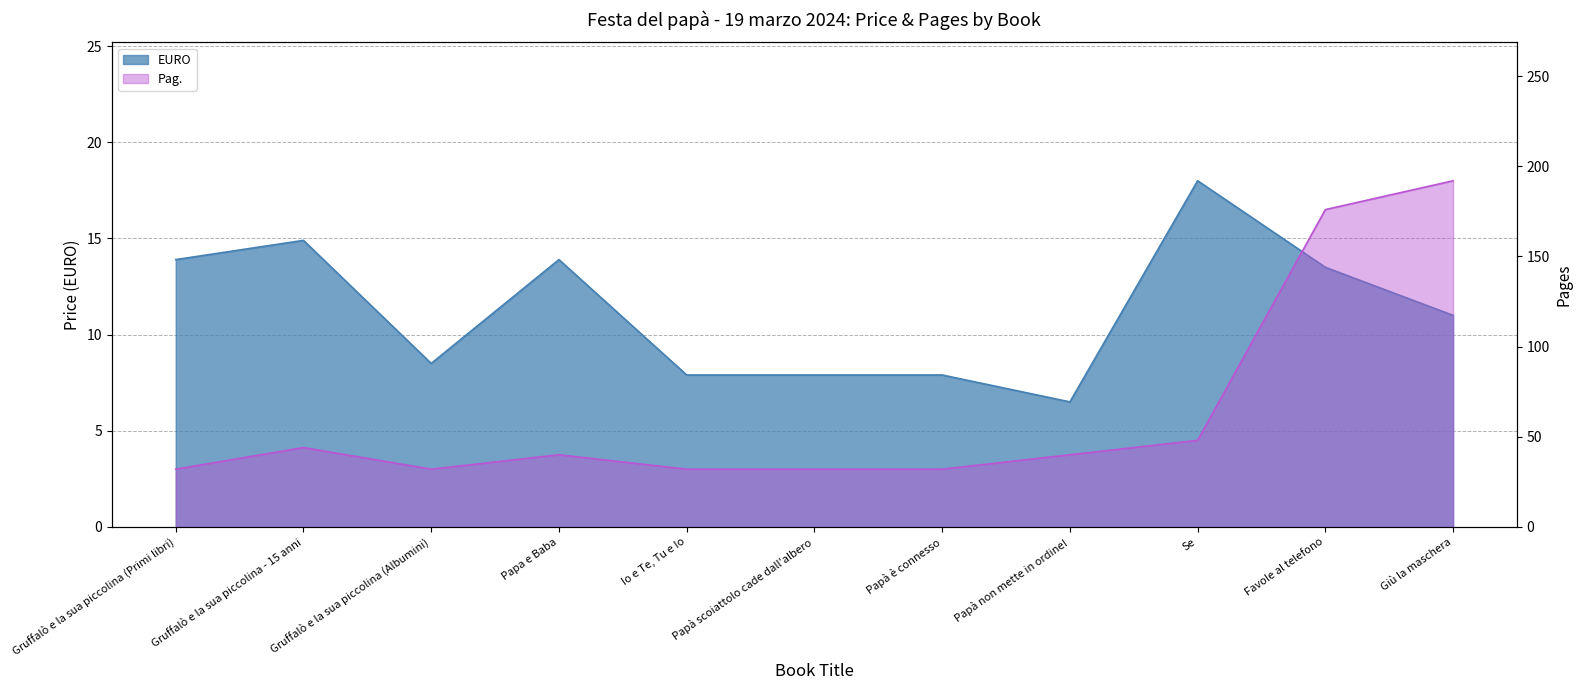

What position from the right is Papà non mette in ordine!?

4